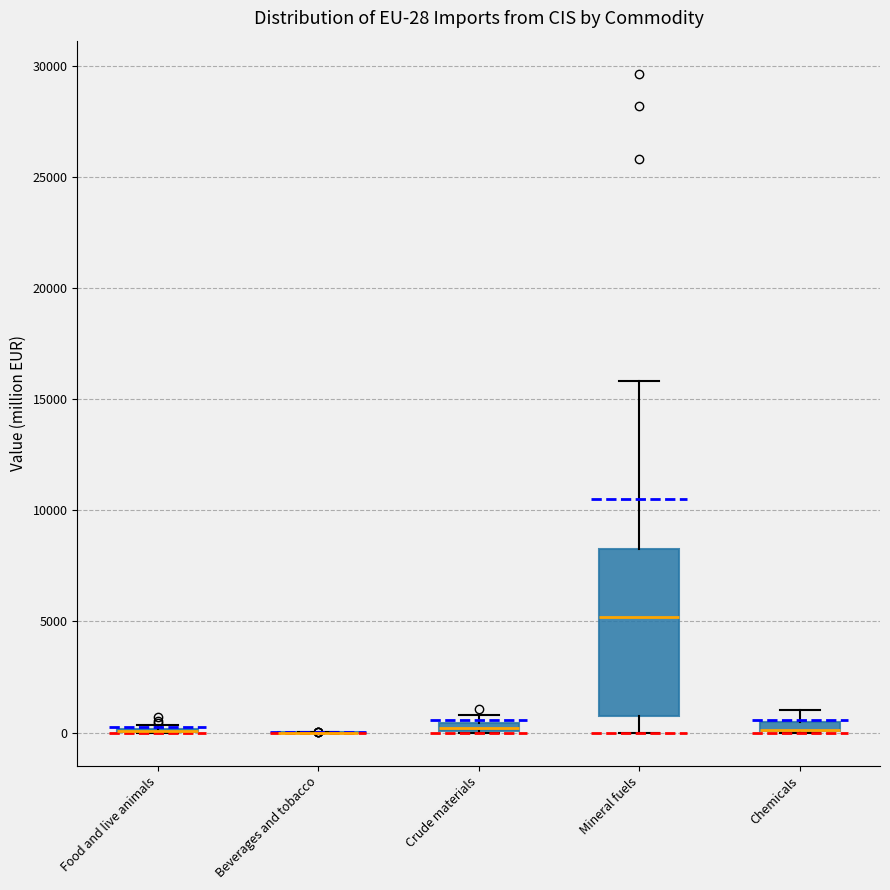

Comparing the boxes themselves (not the whiskers), which one is the tallest?

Mineral fuels